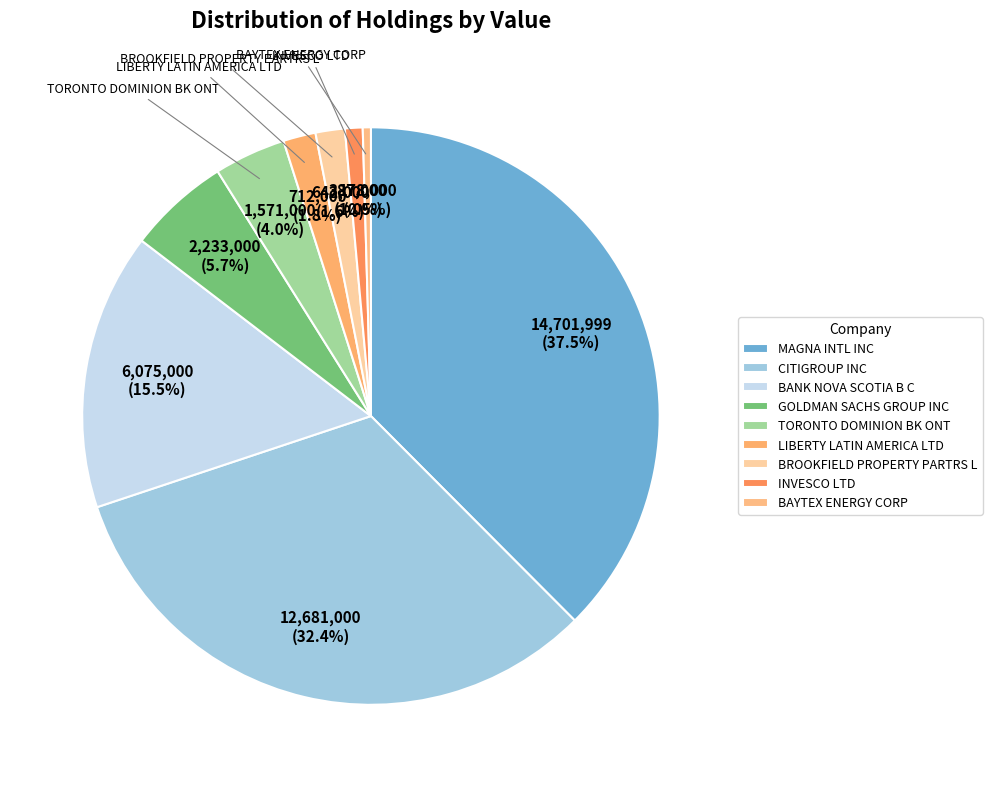

Is LIBERTY LATIN AMERICA LTD the majority of the pie?

No